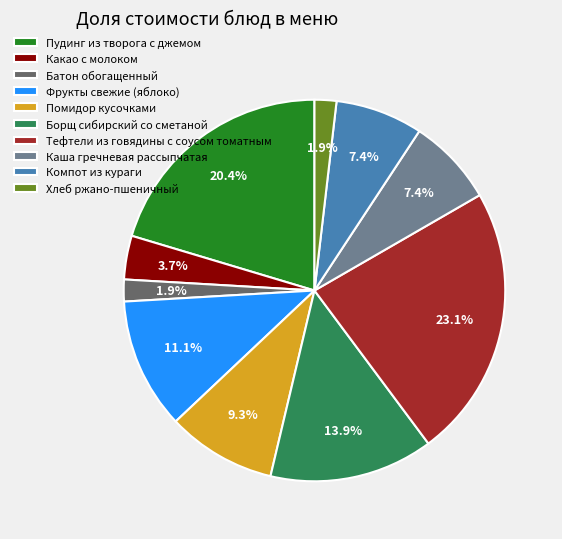

Is Помидор кусочками the majority of the pie?

No